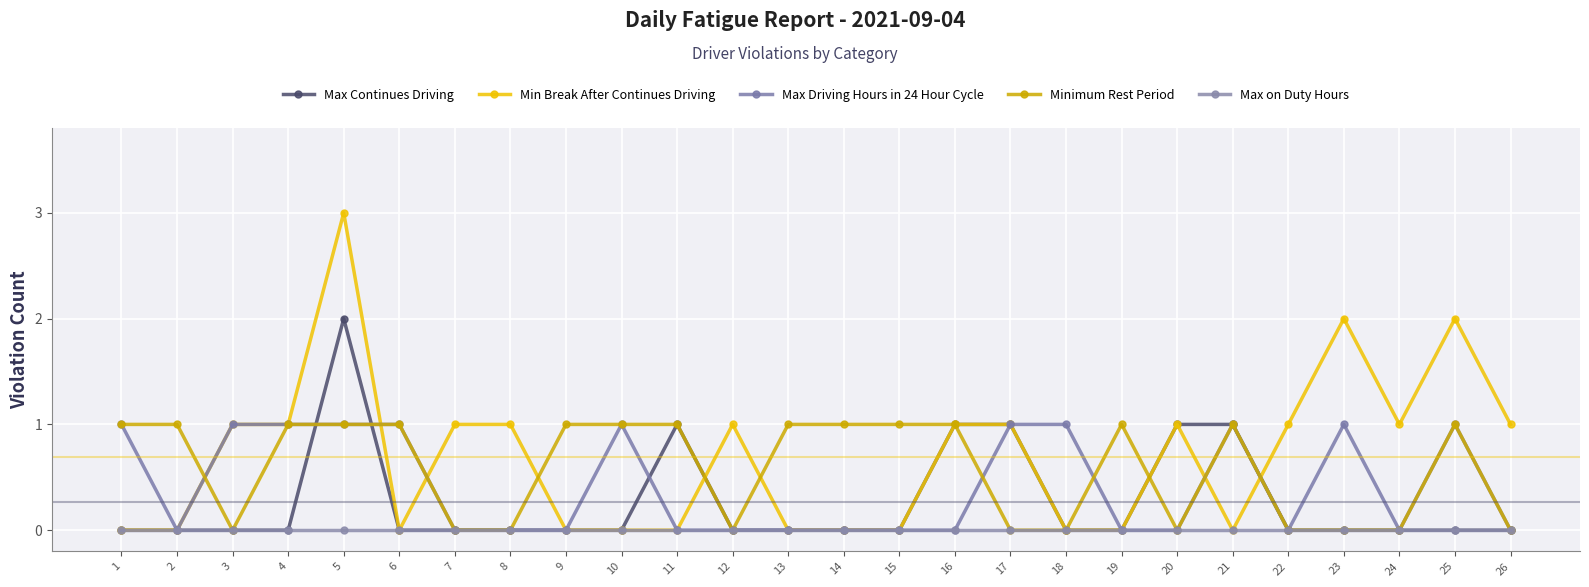

What is the difference between the highest and lowest values at 16?

1